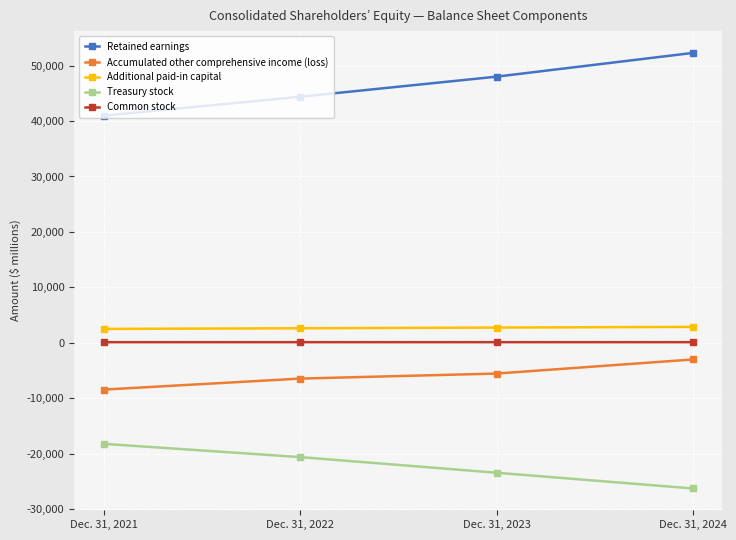

True or false: Retained earnings and Additional paid-in capital cross at least once.

False